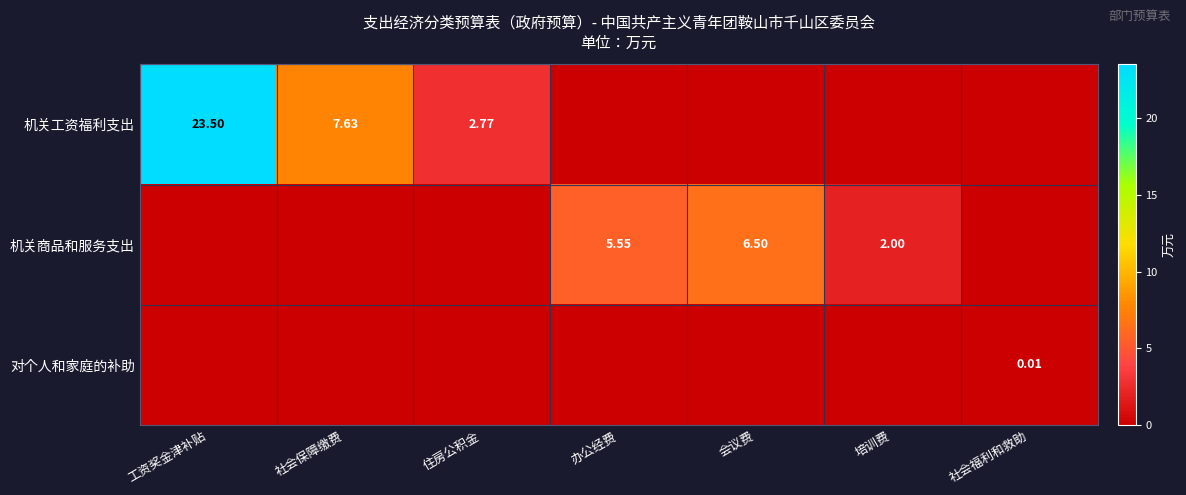

The value of 对个人和家庭的补助 at 社会保障缴费 is 0.0. True or false?

True